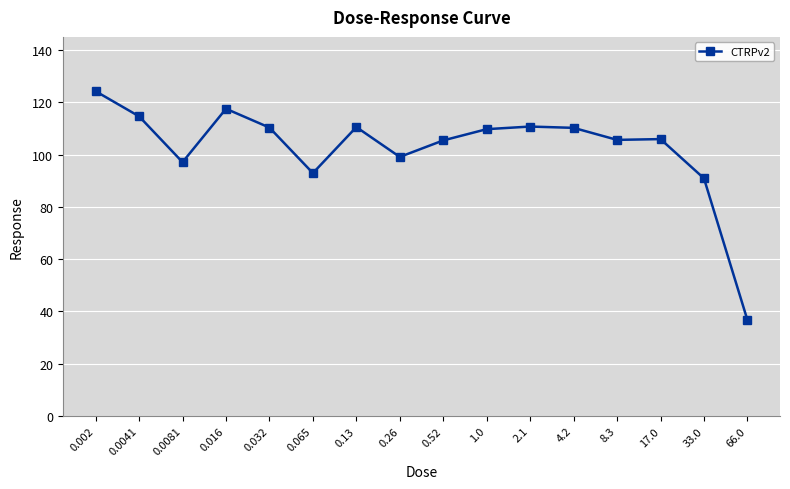

True or false: there are more than 1 points higher than both neighbors.

True